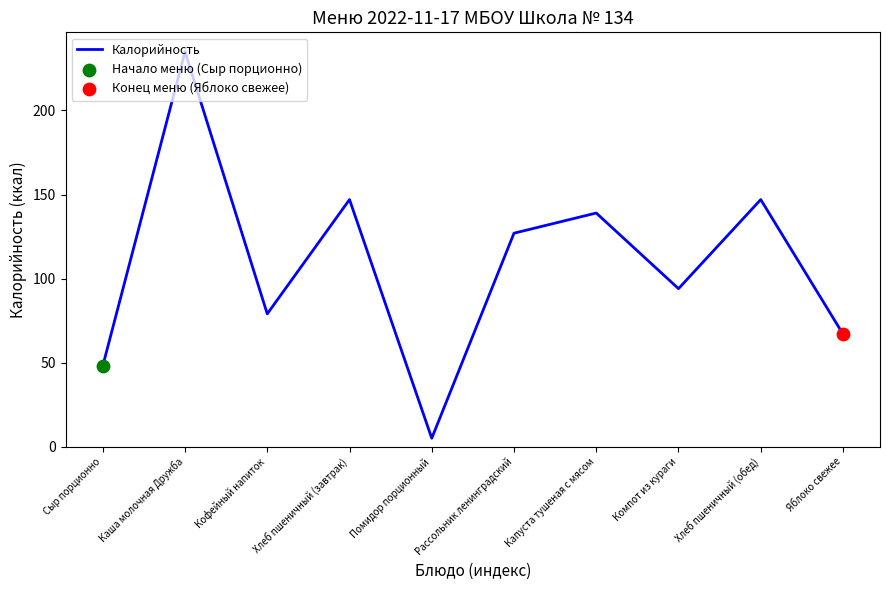

What is the change in value from Каша молочная Дружба to Хлеб пшеничный (завтрак)?

-88